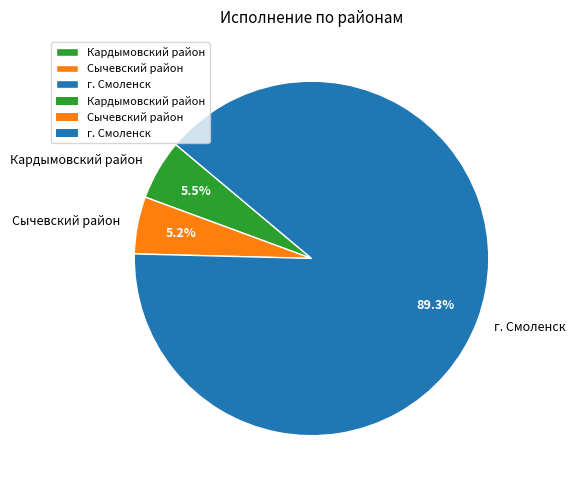

To the nearest percent, what is the average slice percentage?

33%